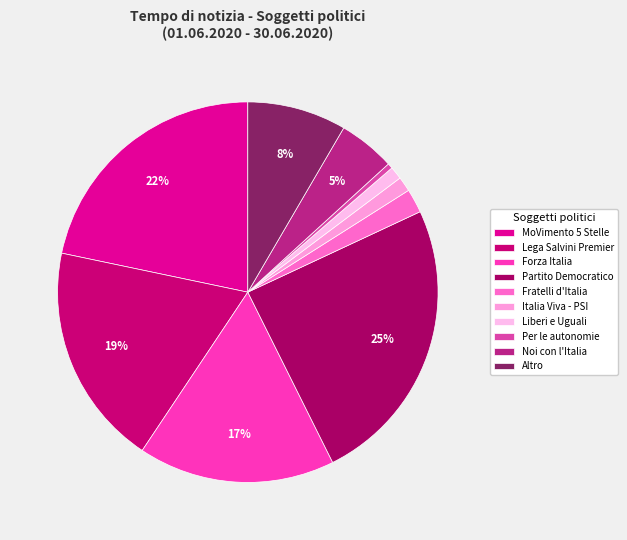

Is there a majority slice in this chart?

No